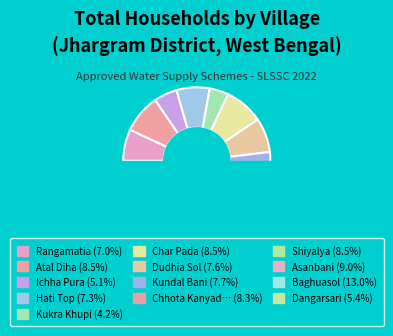

What portion of the pie excludes Ichha Pura?

94.9%